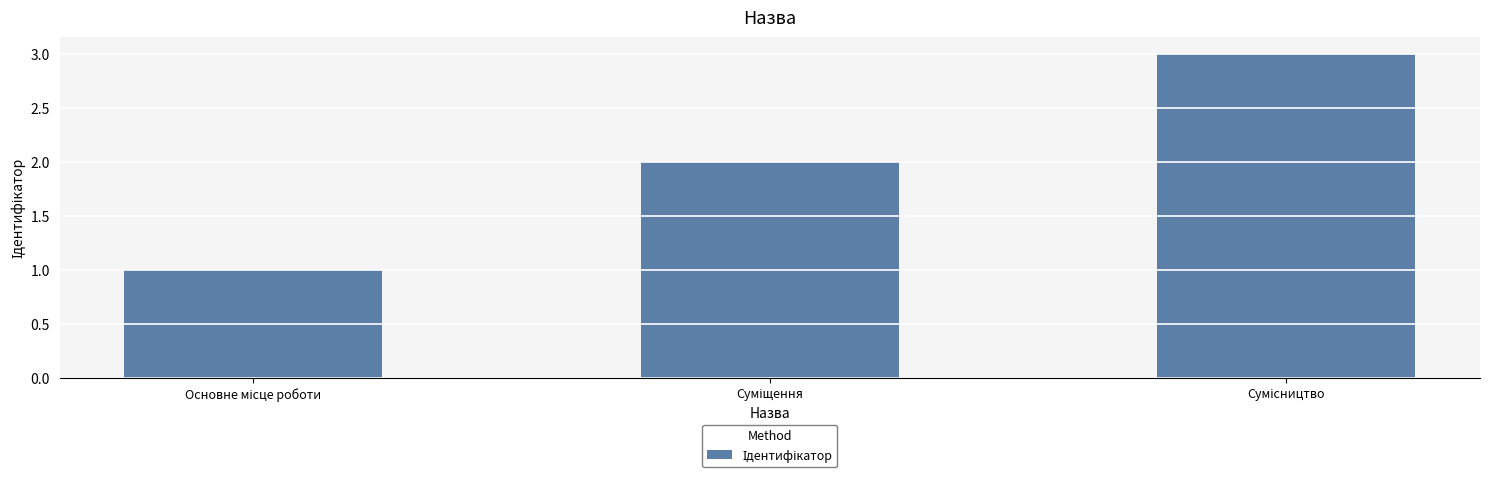

What is the maximum value shown in the chart?

3